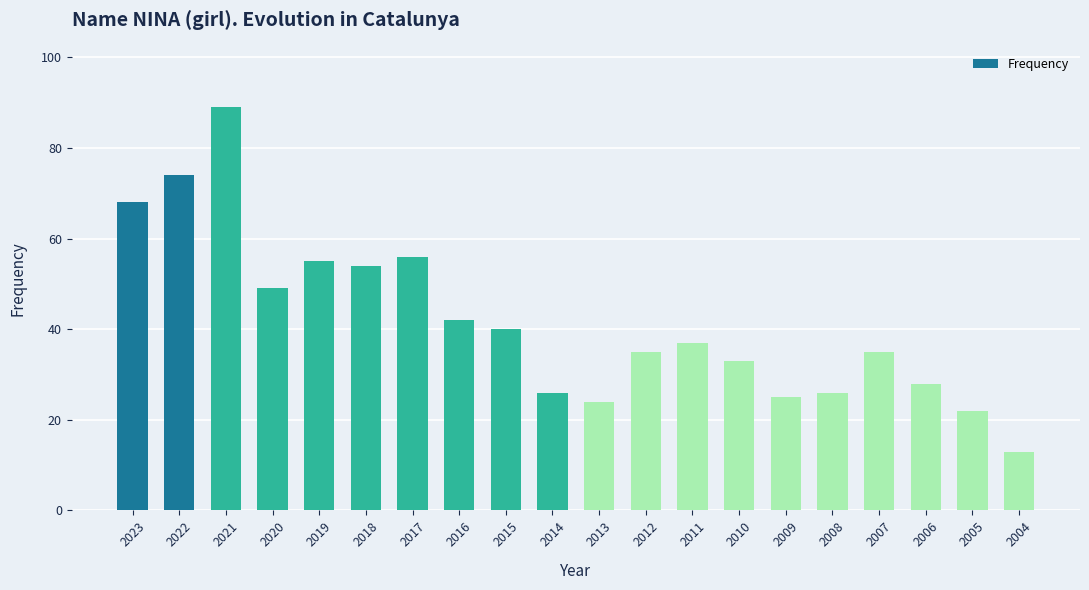

Reading left to right, transcribe all the data shown in this chart.

68	74	89	49	55	54	56	42	40	26	24	35	37	33	25	26	35	28	22	13